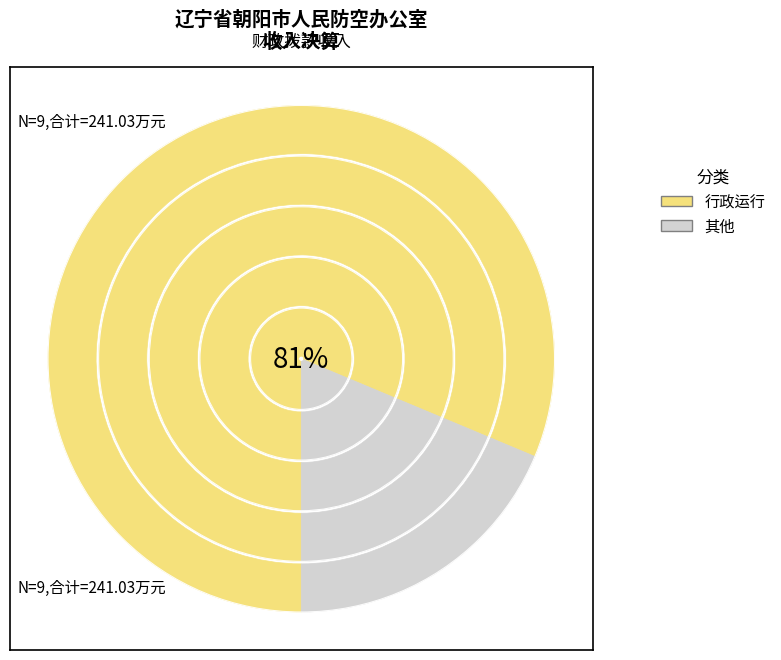

Combined, do 行政运行 and 社会保险补贴 account for over 50%?

Yes